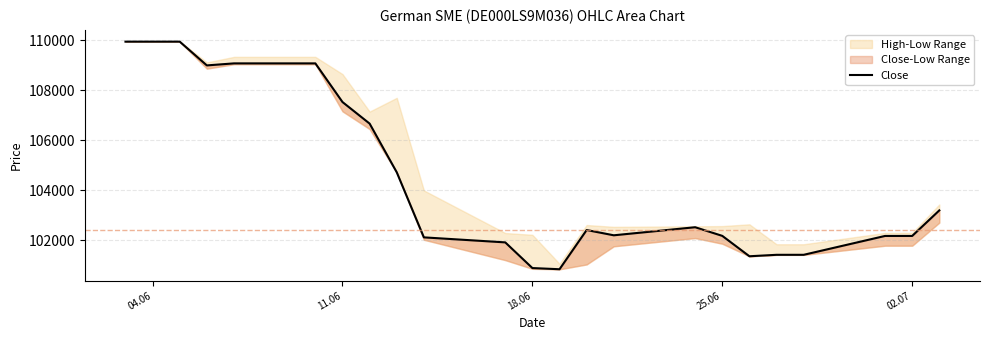

Is this an area chart (filled region under the line)?

No